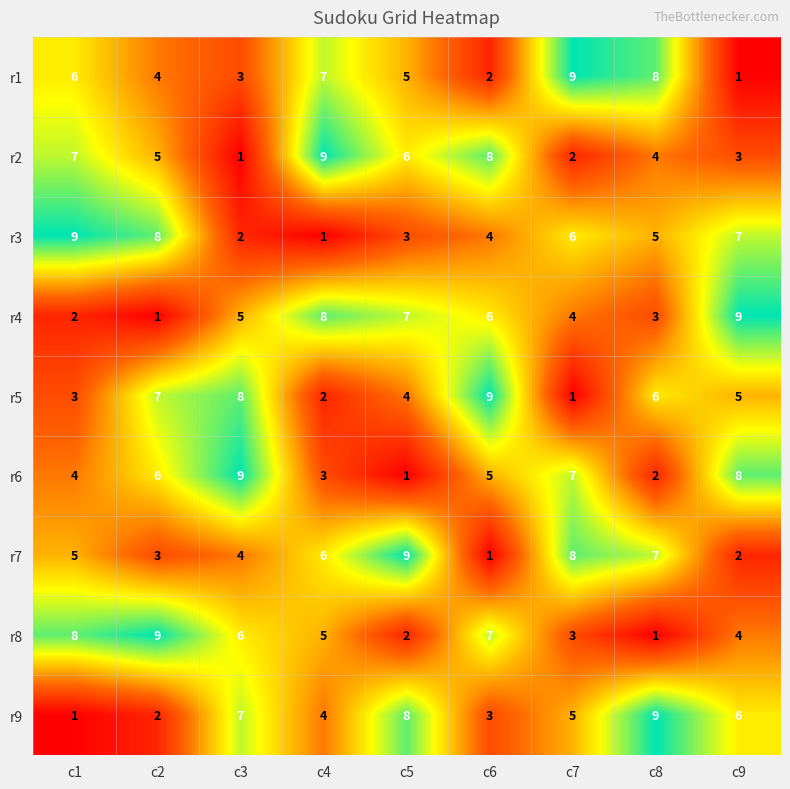

What is the total value across all series at c1?

45